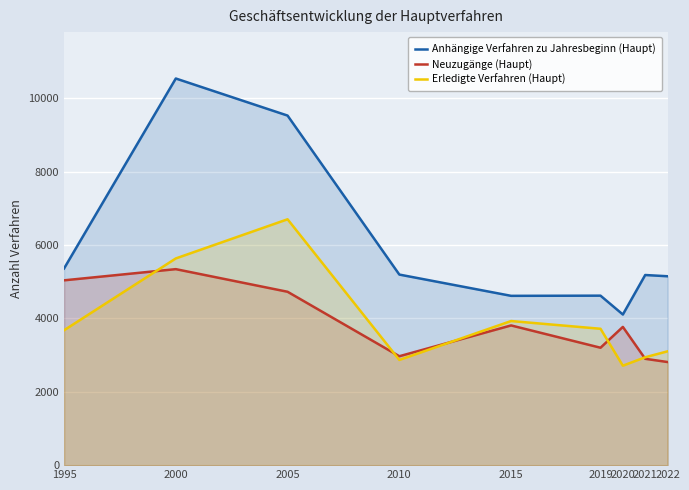

Reading left to right, what are all the values shown in this chart?

Anhängige Verfahren zu Jahresbeginn (Haupt): 1995=5363	2000=10544	2005=9533	2010=5197	2015=4617	2019=4622	2020=4108	2021=5185	2022=5151
Neuzugänge (Haupt): 1995=5040	2000=5345	2005=4728	2010=2970	2015=3810	2019=3202	2020=3770	2021=2900	2022=2812
Erledigte Verfahren (Haupt): 1995=3678	2000=5637	2005=6705	2010=2869	2015=3930	2019=3719	2020=2712	2021=2942	2022=3104